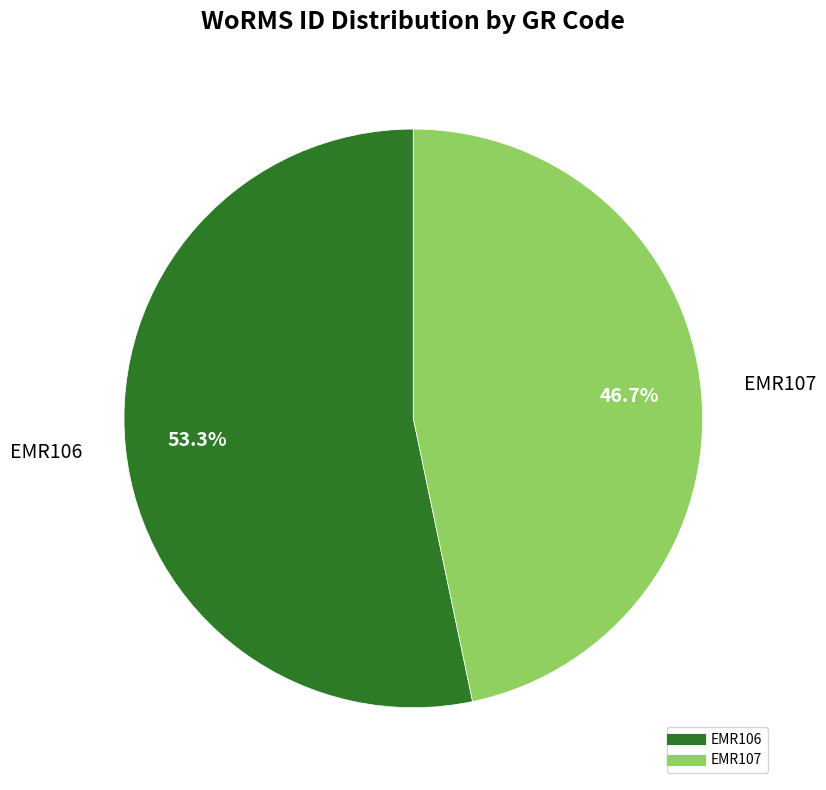

To the nearest percent, what portion does EMR107 represent?

47%